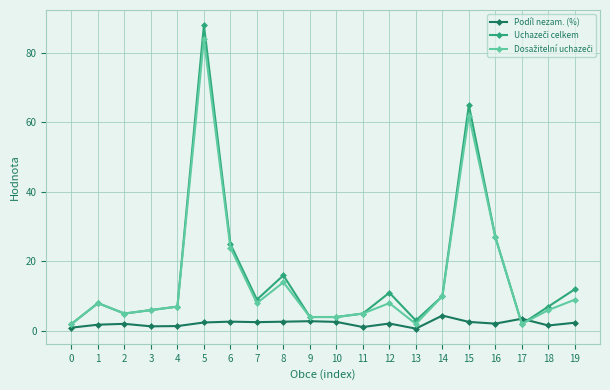

What is the value of the Podíl nezam. (%) point at the 8th from the left?

2.5